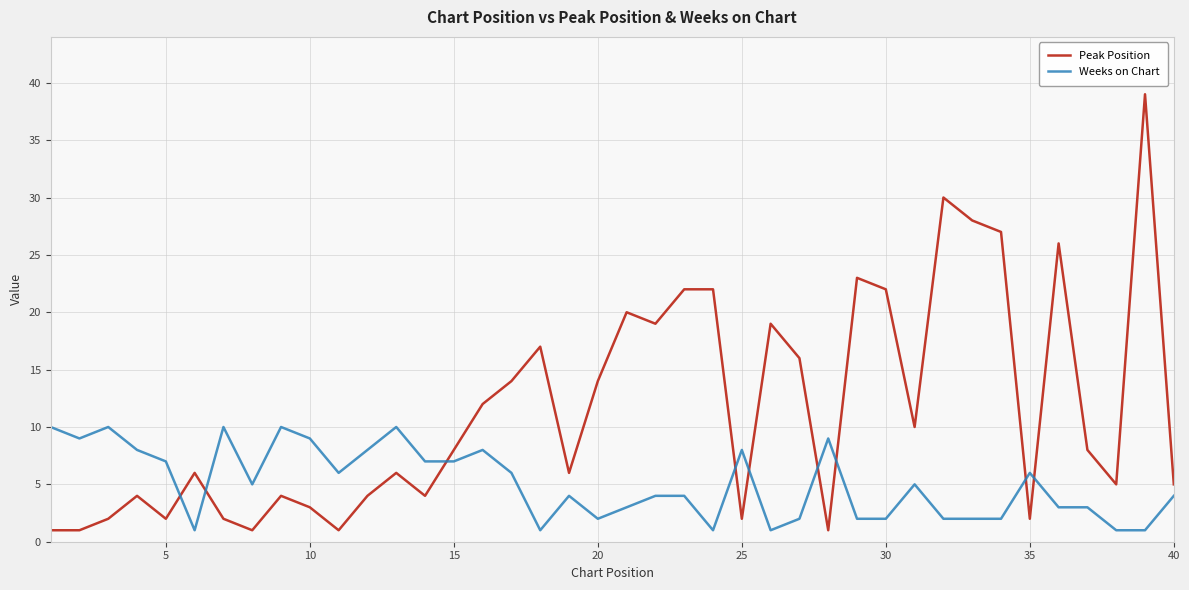

Rank the series by their average value, from lowest to highest.

Weeks on Chart, Peak Position